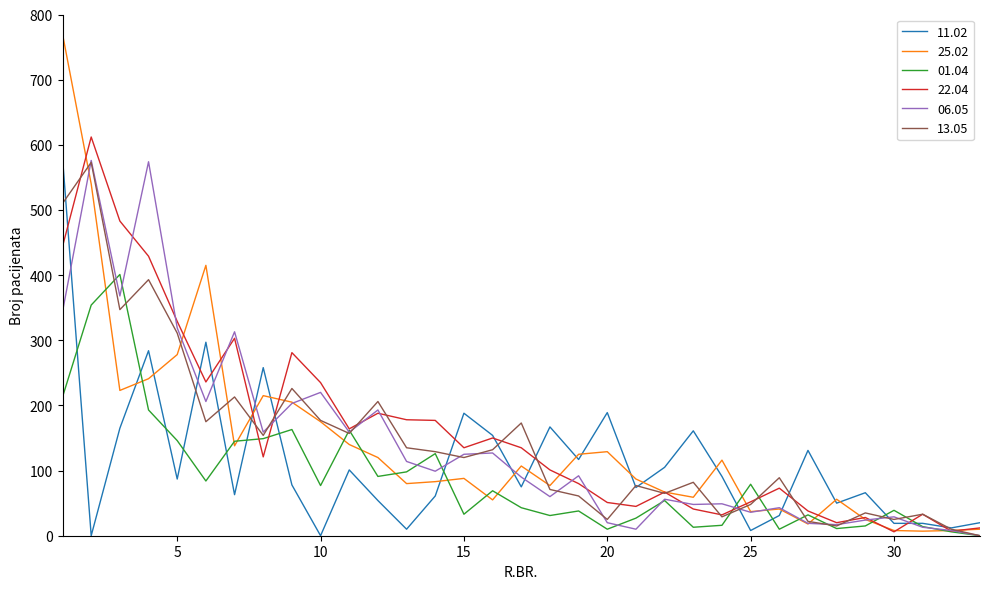

Which series has the largest range (max minus min)?

25.02